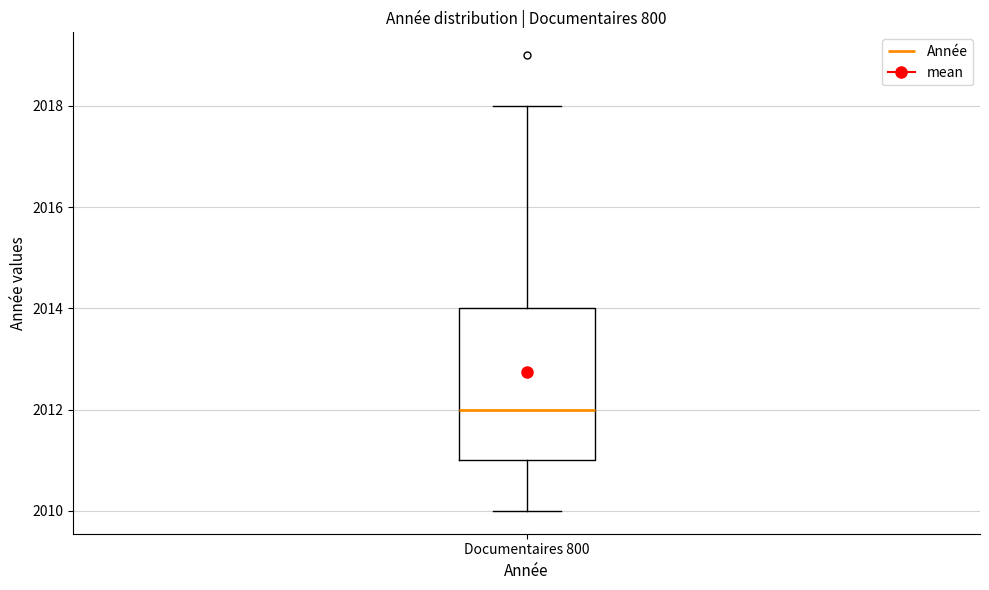

Where does the lower whisker of the box for Documentaires 800 end on the y-axis? The values are not printed on the chart, so give them approximately, as read against the axis.

2010